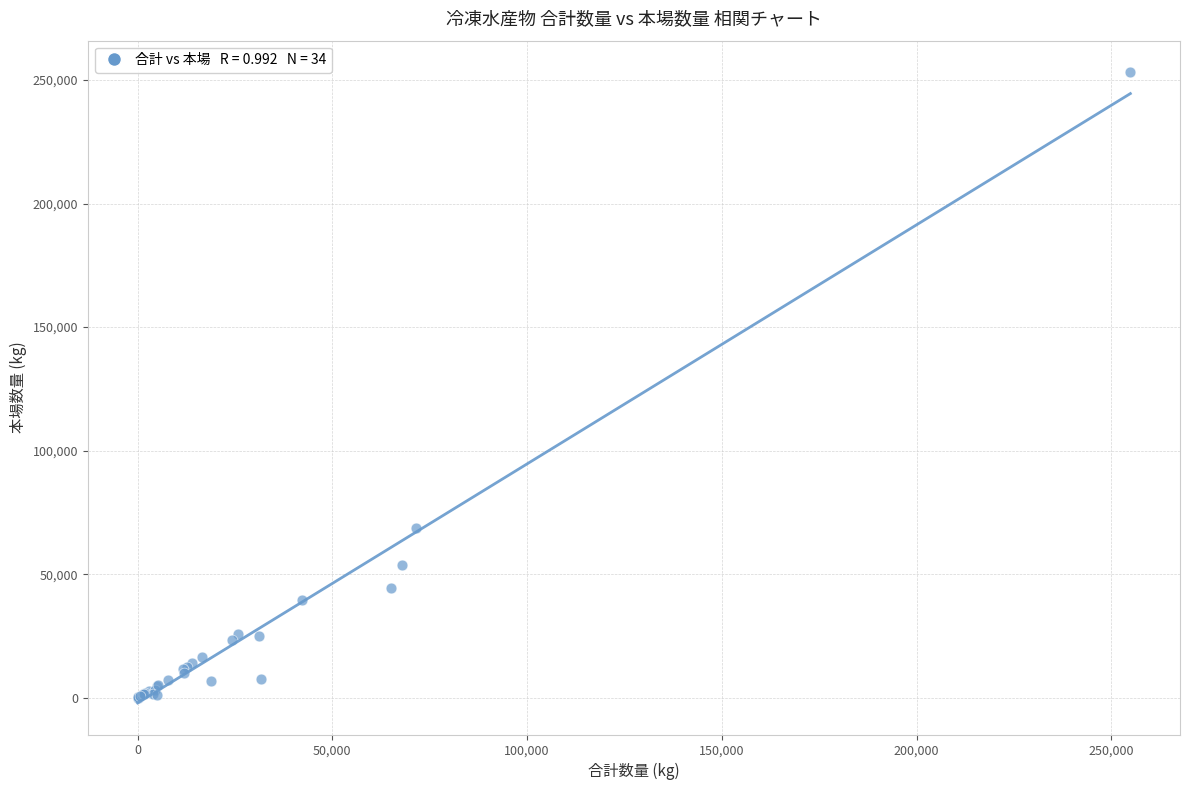

What Y value in the scatter plot is closest to 126604?

68732